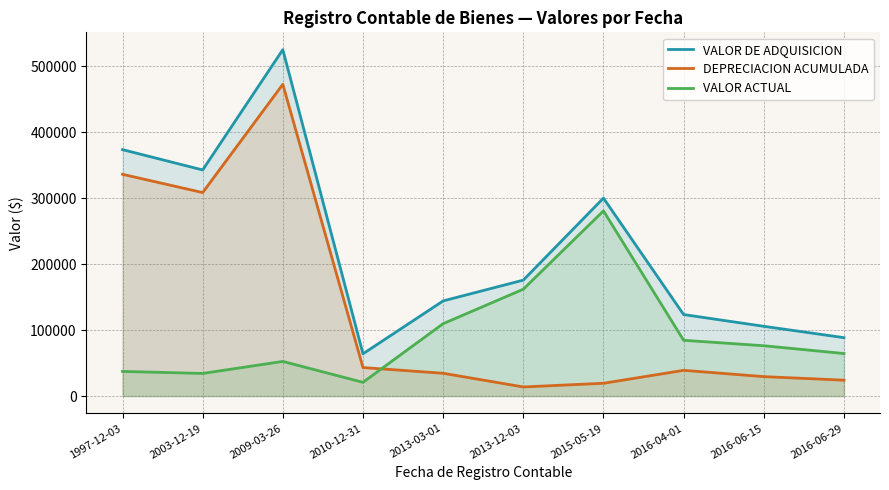

What is the highest value of the VALOR ACTUAL series?

280855.6